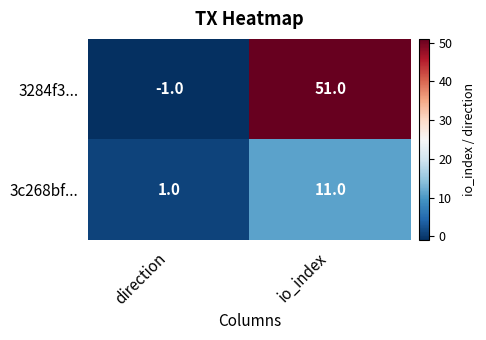

At which category is the sum across all series the highest?

io_index